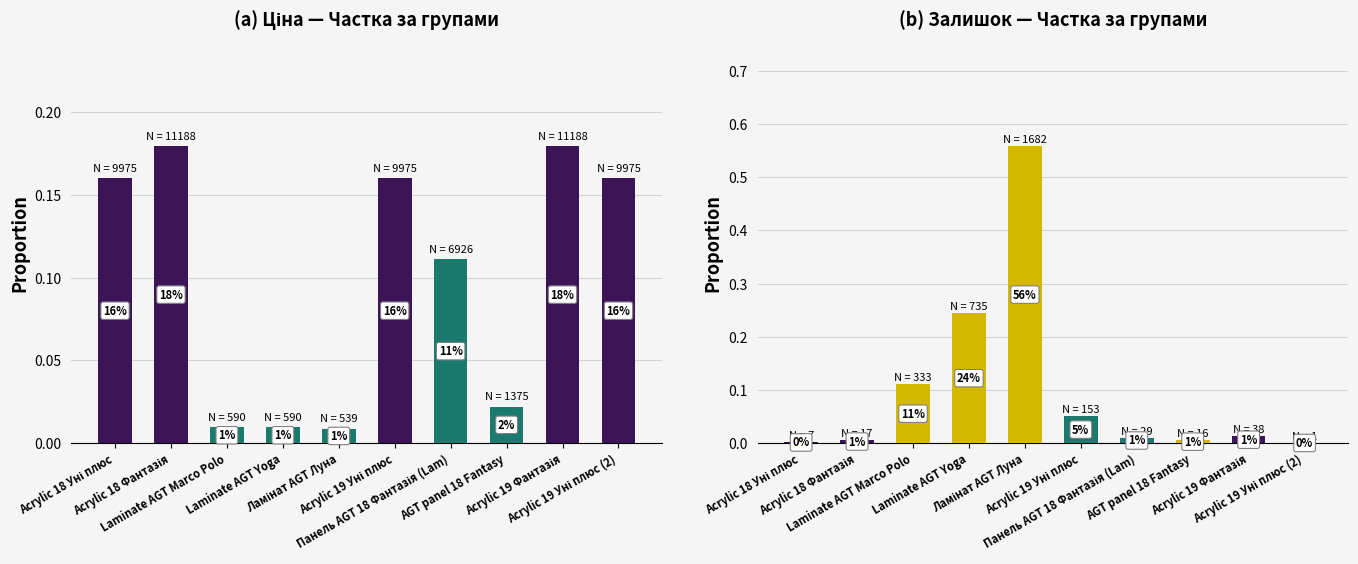

What is the label of the 7th bar from the right?

Laminate AGT Yoga